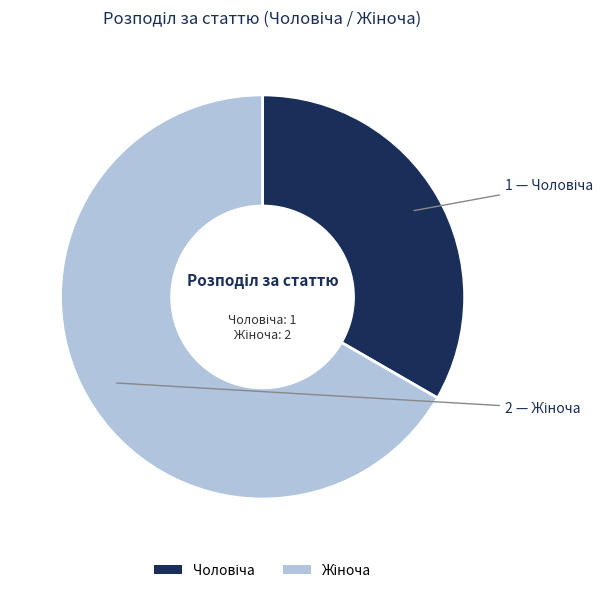

Does any single category account for the majority?

Yes